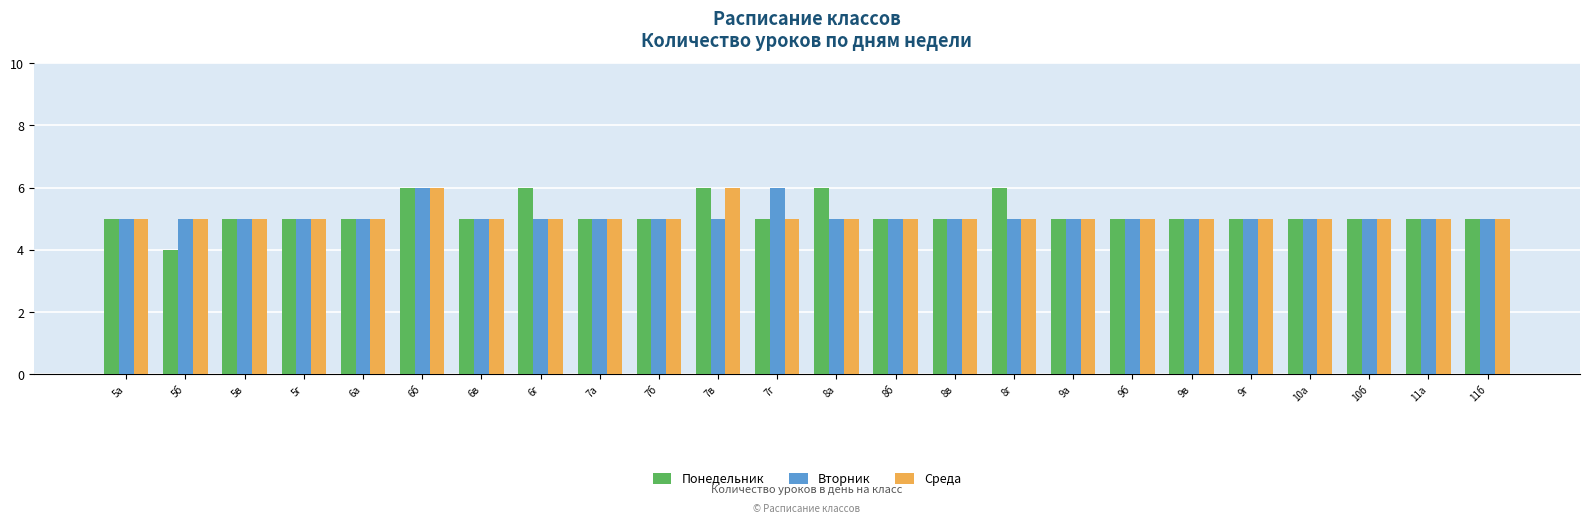

What is the minimum value for Вторник?

5